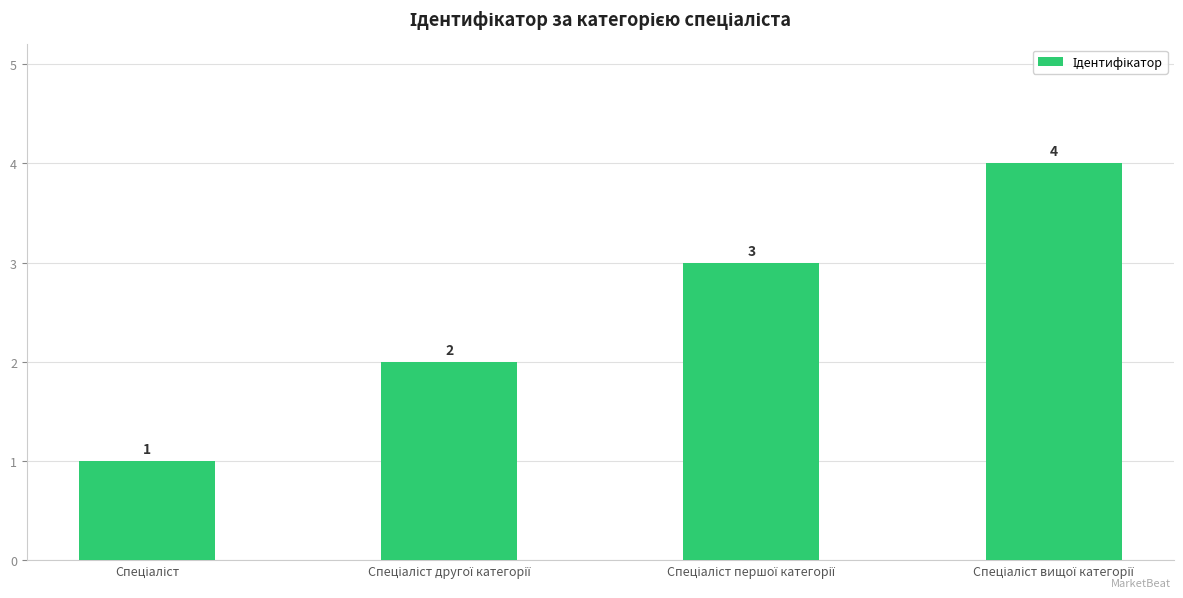

How many values are between 2 and 4?

3